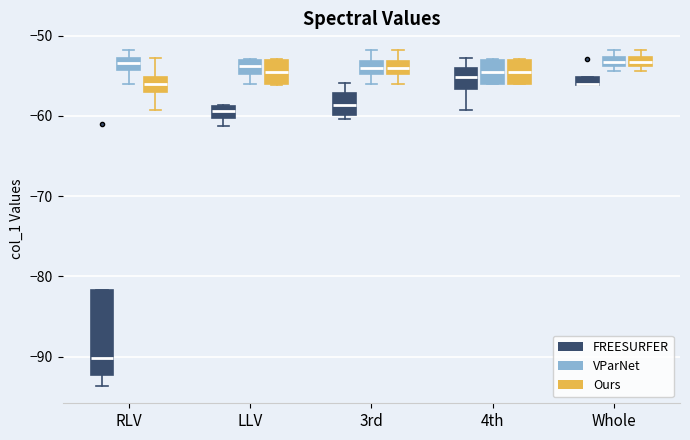

Where is the lower edge of the box for 3rd (Ours) on the y-axis? The values are not printed on the chart, so give them approximately, as read against the axis.

-55